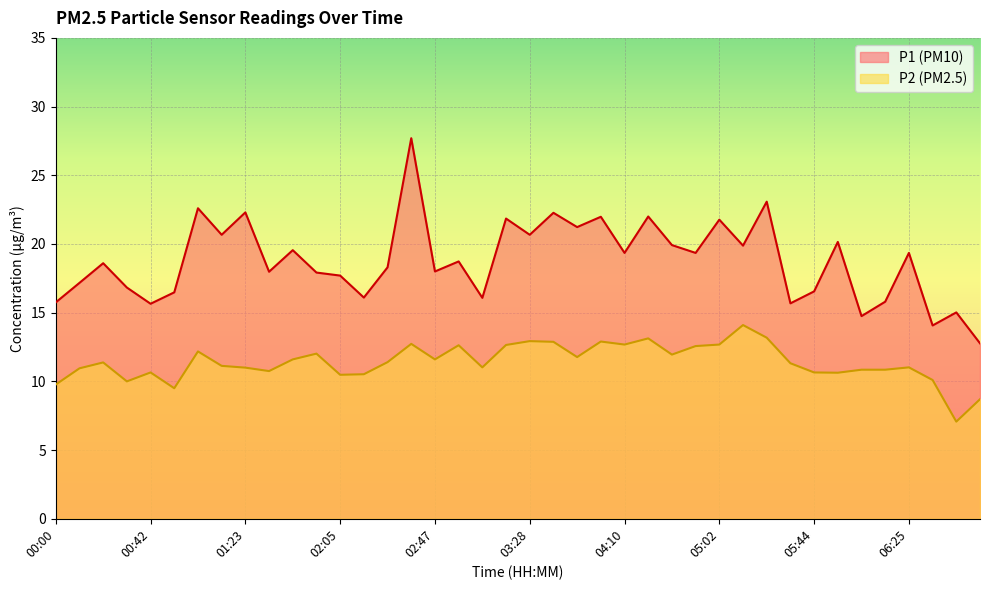

How many interior local peaks does the P2 series have?

11